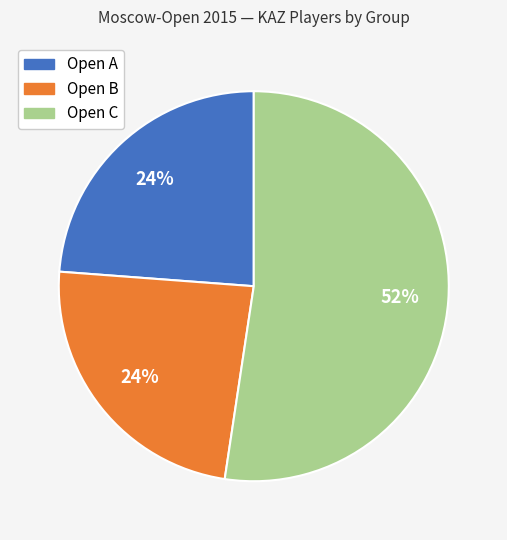

To the nearest percent, what is the combined percentage of Open C and Open A?

76%